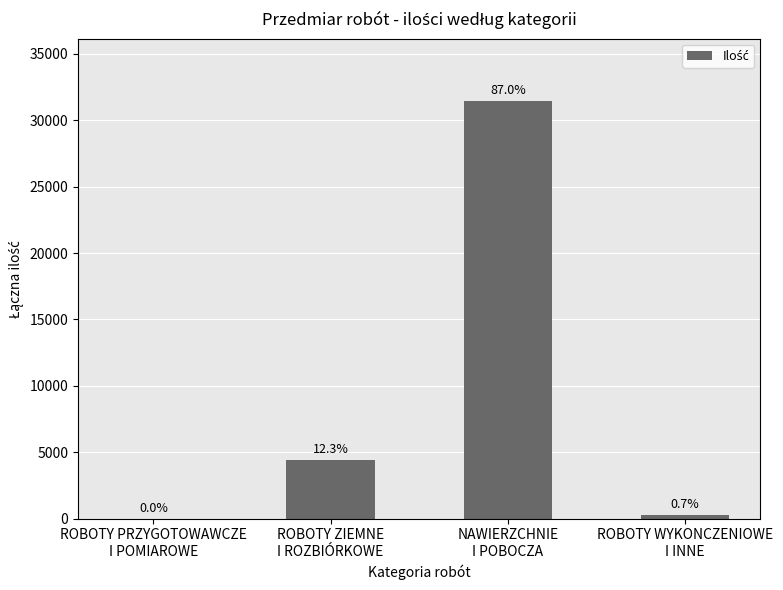

Reading right to left, transcribe all the data shown in this chart.

253.0	31417.5	4432.1	2.3